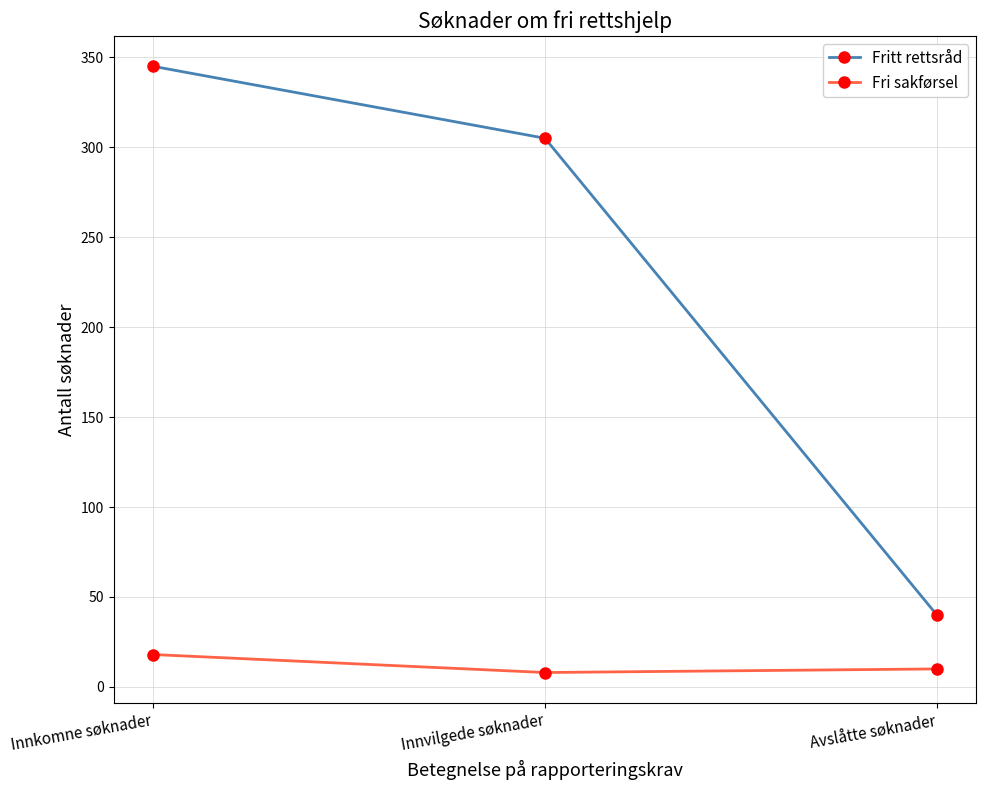

What is the difference between the Fritt rettsråd values at Innkomne søknader and Innvilgede søknader?

40